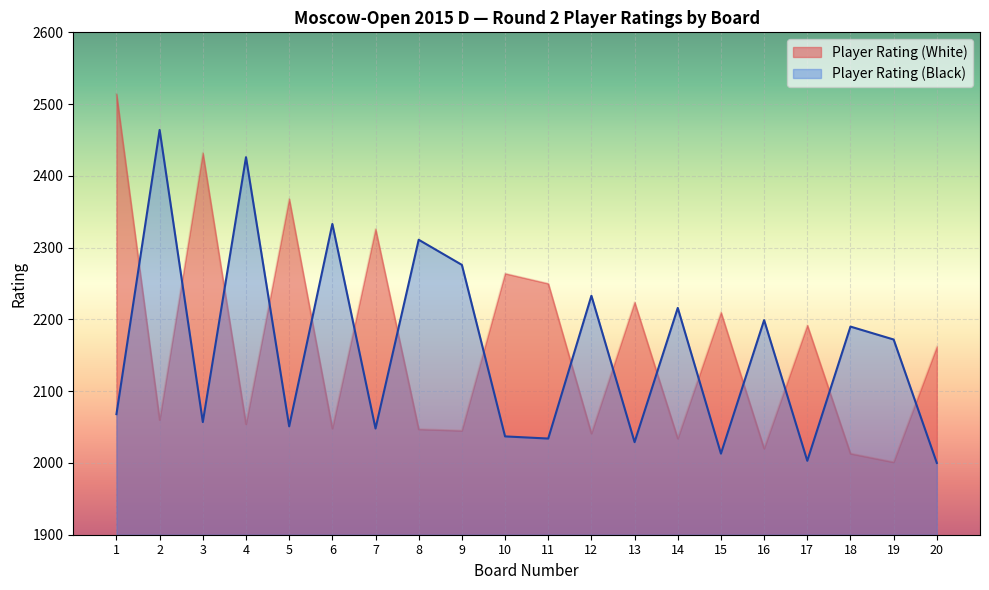

Which series has the largest total across all categories?

Player Rating (White)